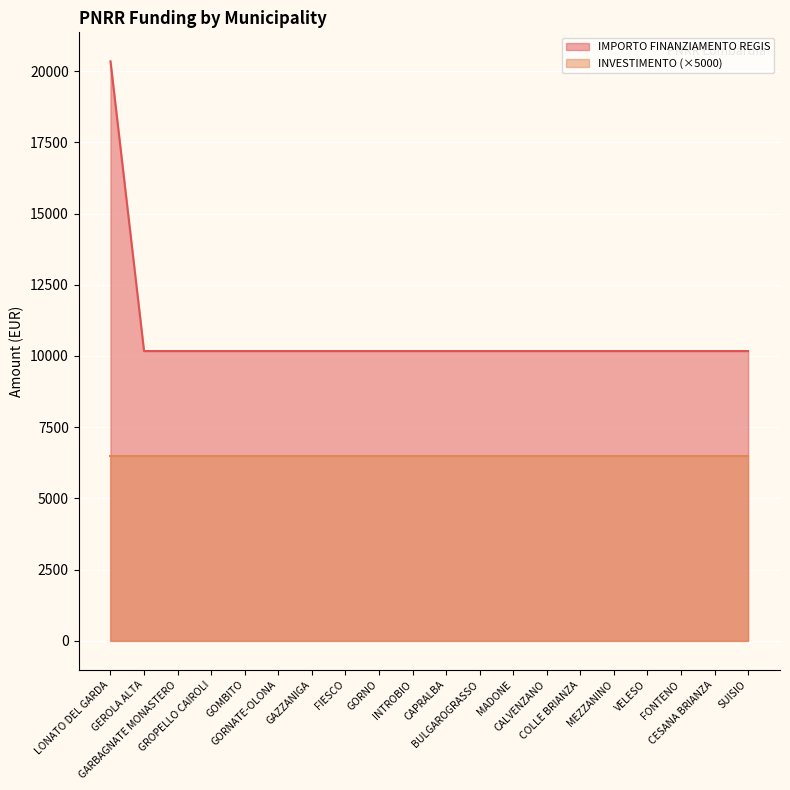

What is the smallest value displayed?

6500